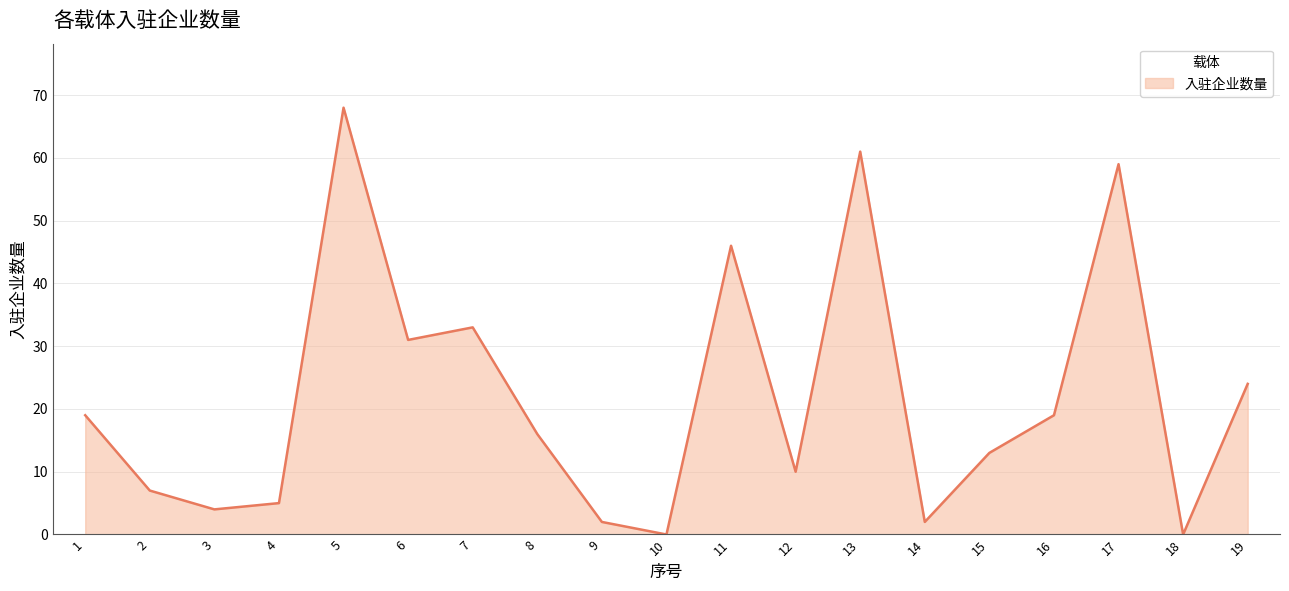

What is the difference between the values at 5 and 6?

37